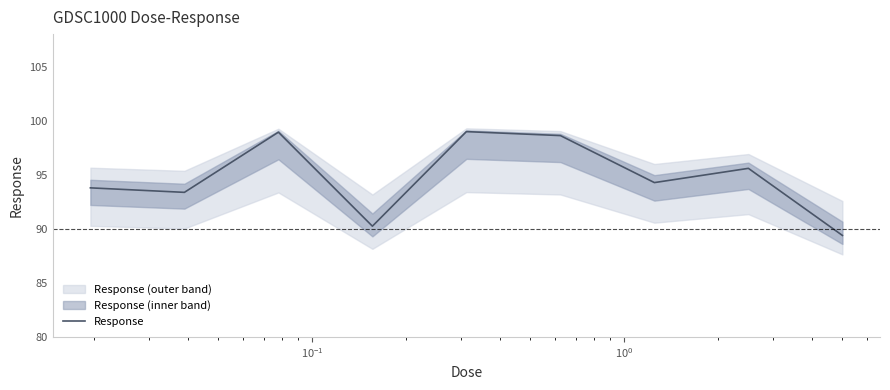

What is the highest value of the Response series?

99.0